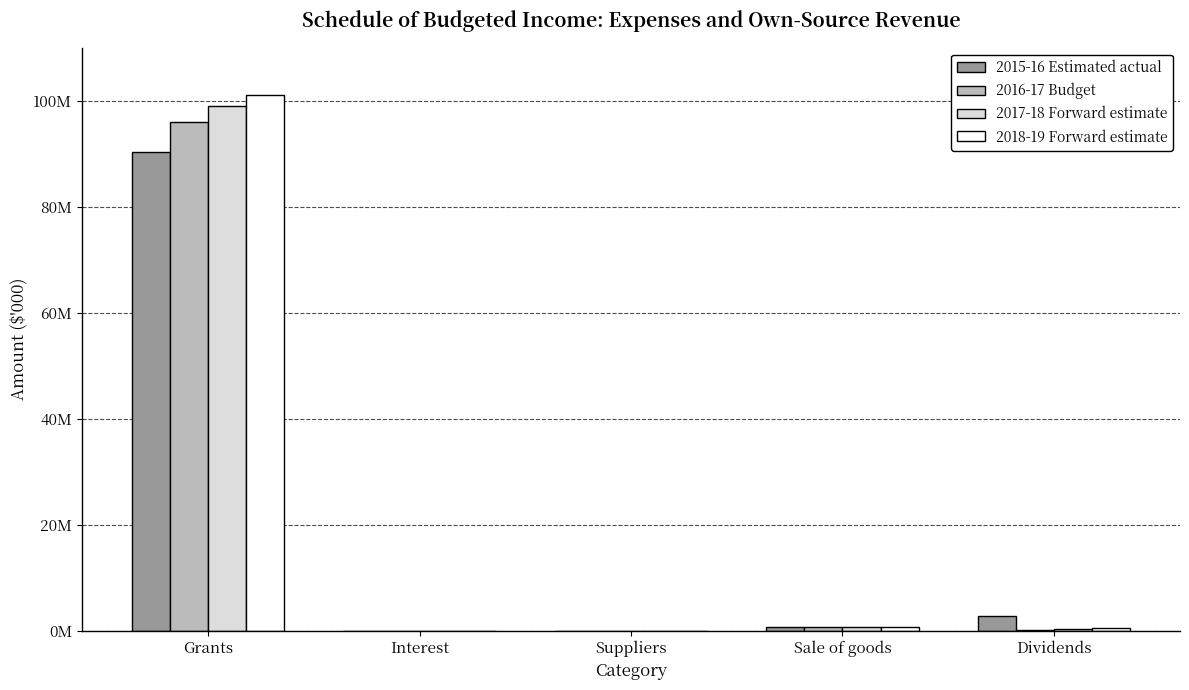

Reading left to right, transcribe all the data shown in this chart.

2015-16 Estimated actual: Grants=90400123	Interest=4462	Suppliers=5591	Sale of goods=746761	Dividends=2806426
2016-17 Budget: Grants=96026210	Interest=3038	Suppliers=1353	Sale of goods=789338	Dividends=200500
2017-18 Forward estimate: Grants=99048261	Interest=15408	Suppliers=1142	Sale of goods=740216	Dividends=389500
2018-19 Forward estimate: Grants=101070249	Interest=39870	Suppliers=1207	Sale of goods=721337	Dividends=476000